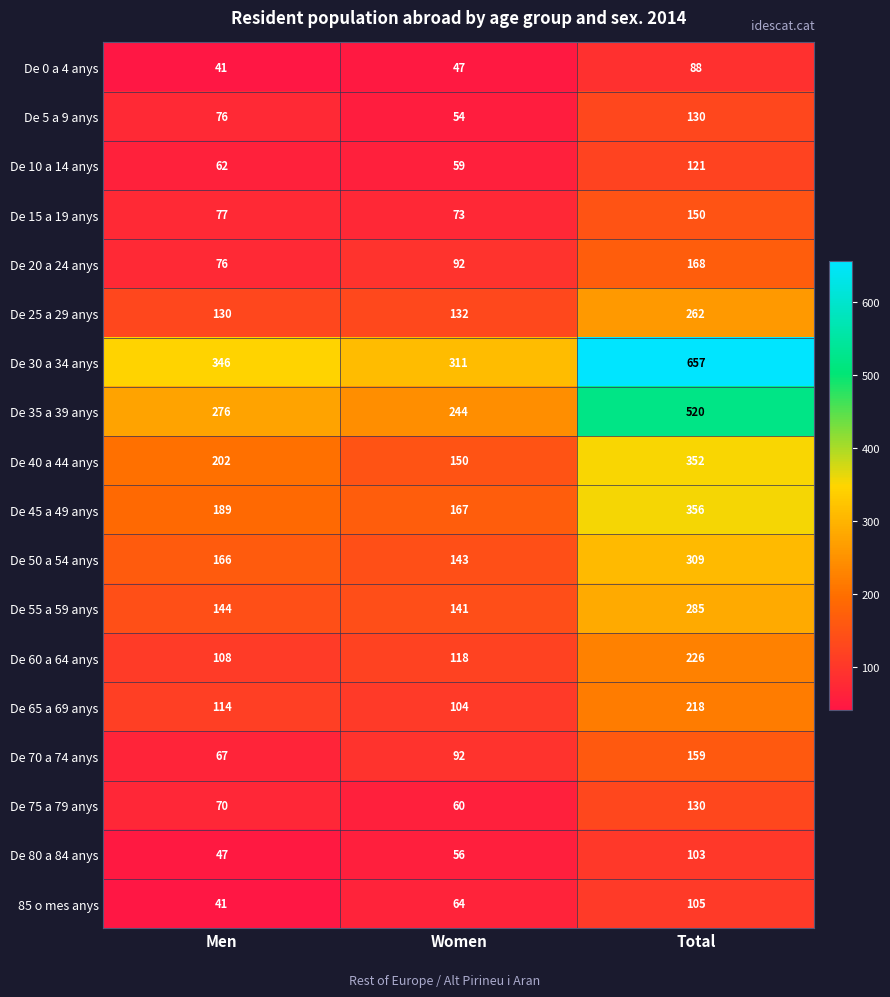

How many data points does each series have?

3